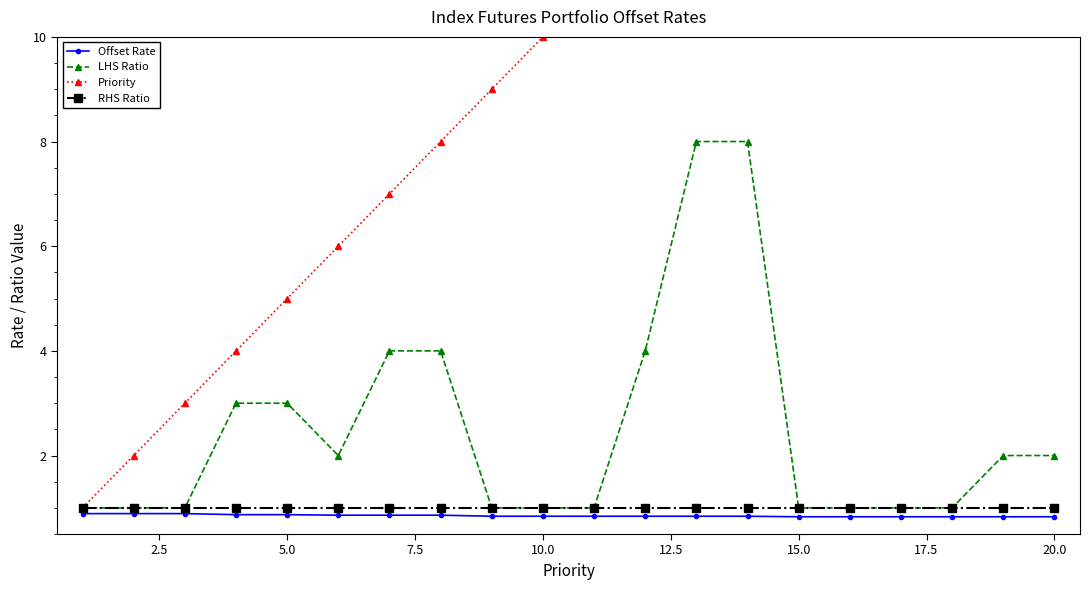

How many data points does each series have?

20